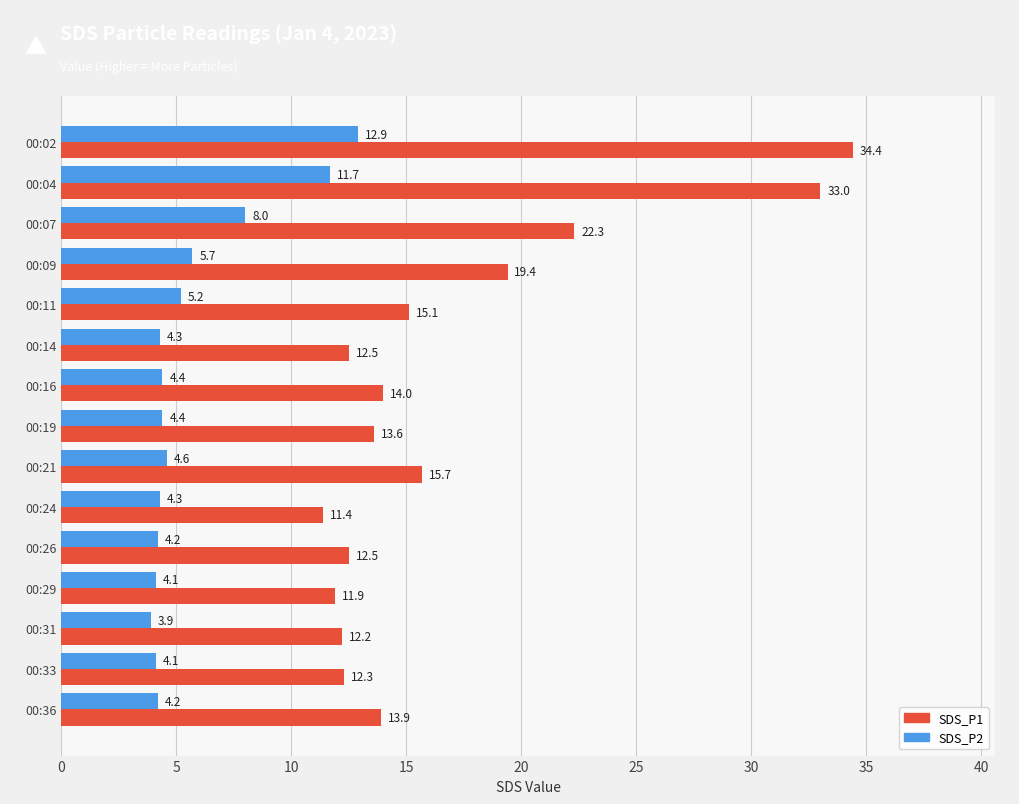

What is the difference between the maximum and minimum values in the SDS_P1 series?

23.0